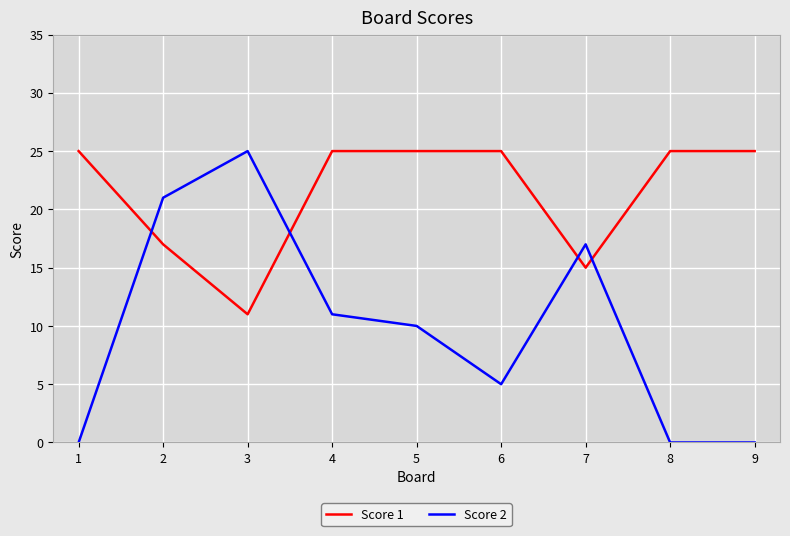

What is the sum of all Score 2 values?

89